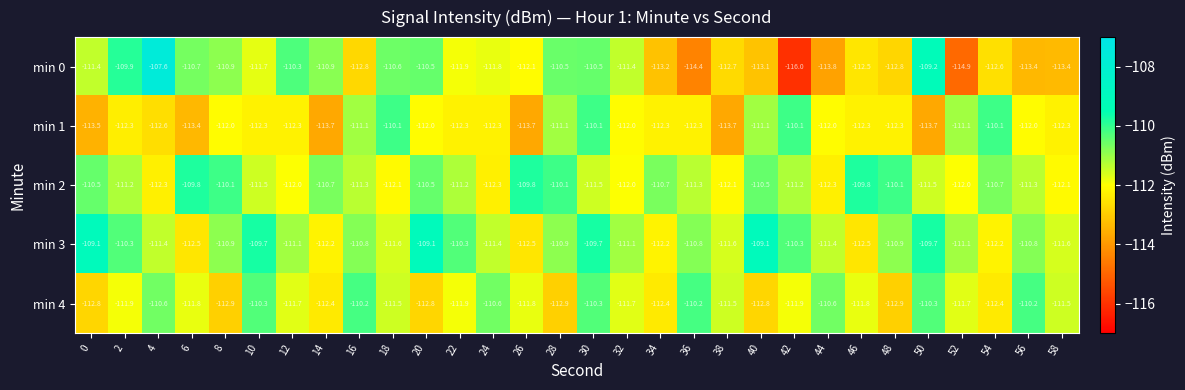

Which series has the largest total across all categories?

min 3